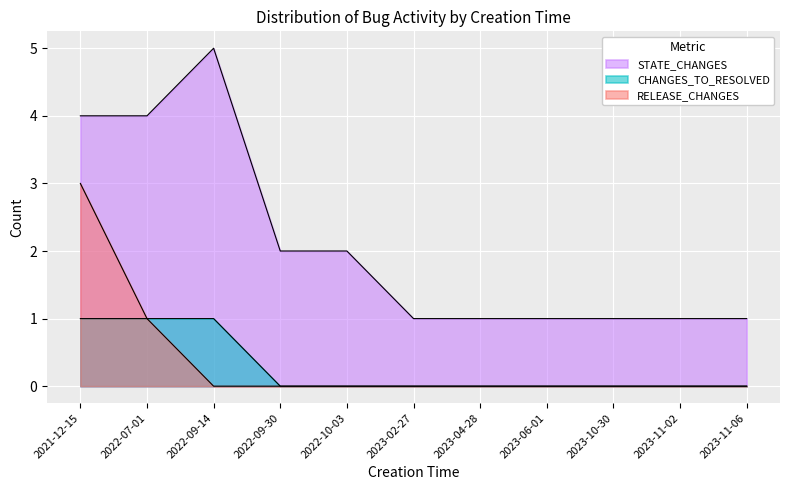

The STATE_CHANGES series shows 1 at 2023-11-06. True or false?

True